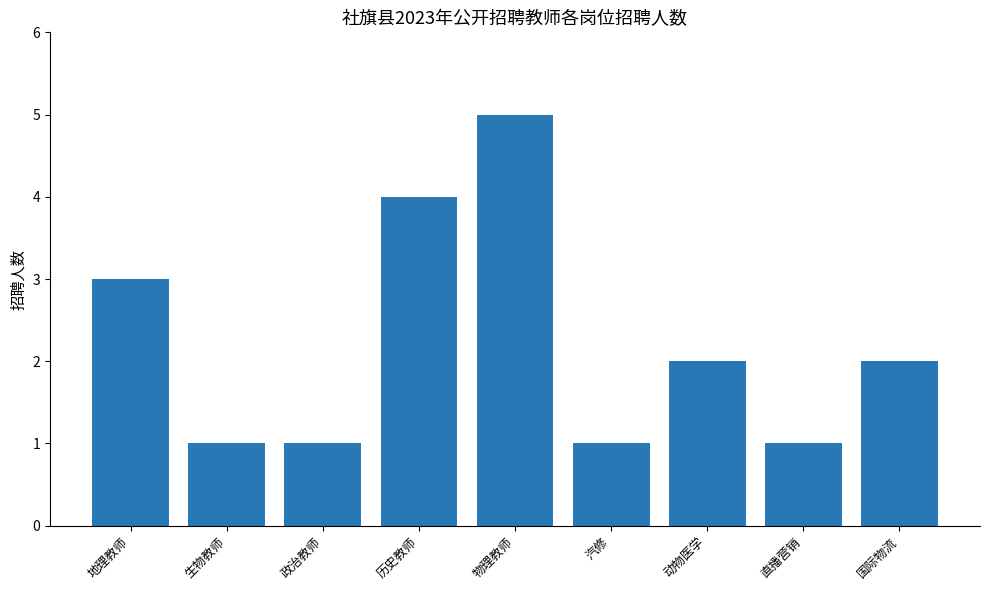

How many distinct data groups are displayed?

1